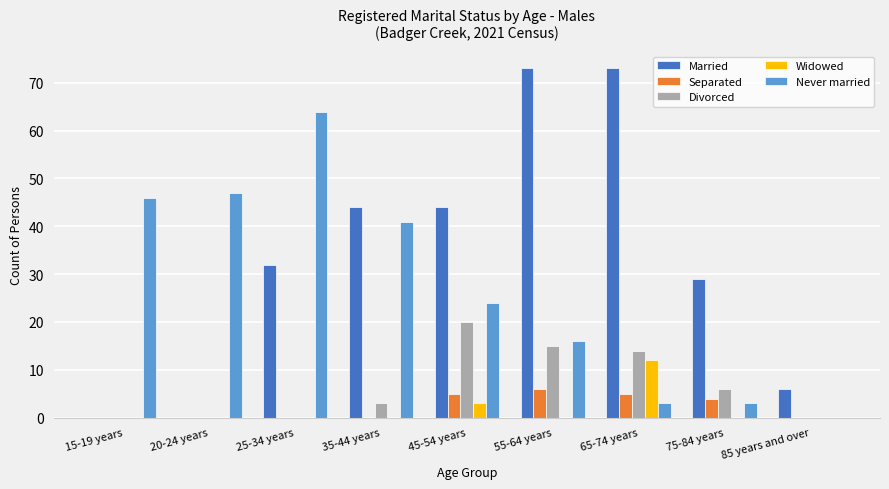

Which series has the largest total across all categories?

Married